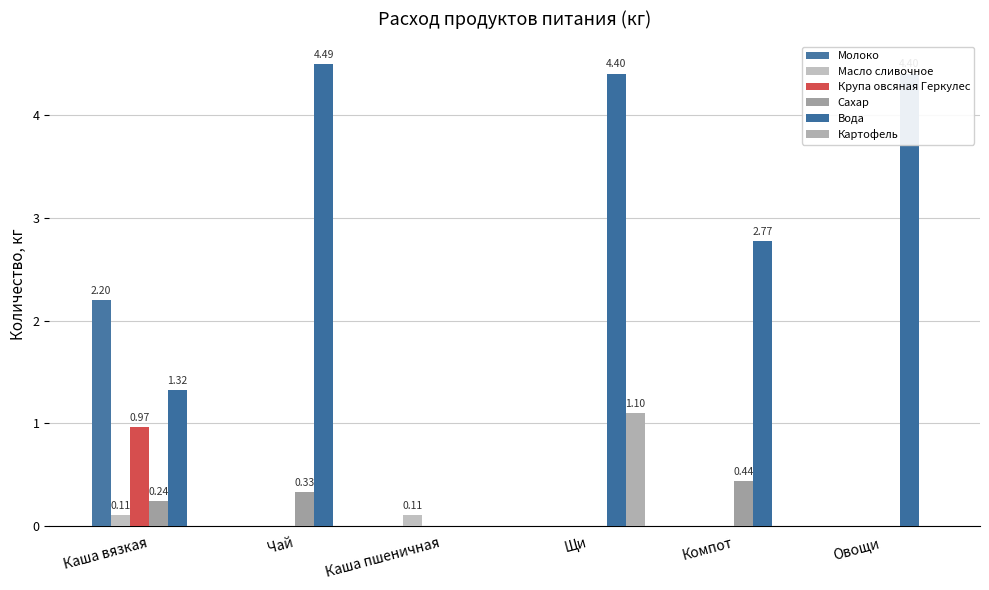

What is the greatest value displayed?

4.5